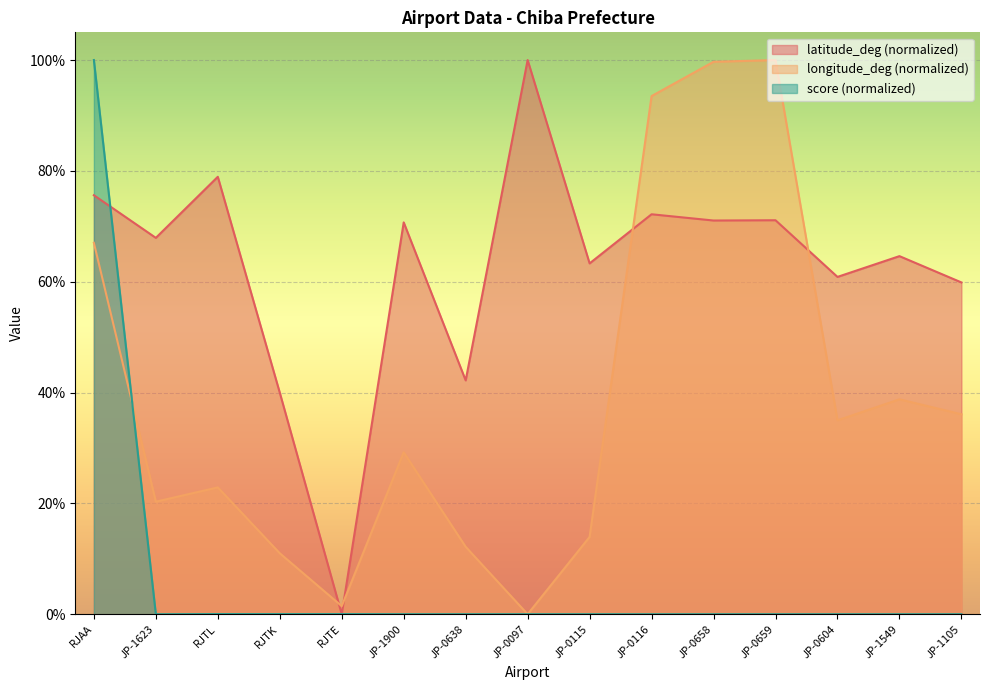

Between JP-1105 and JP-0116, which is larger?

JP-0116